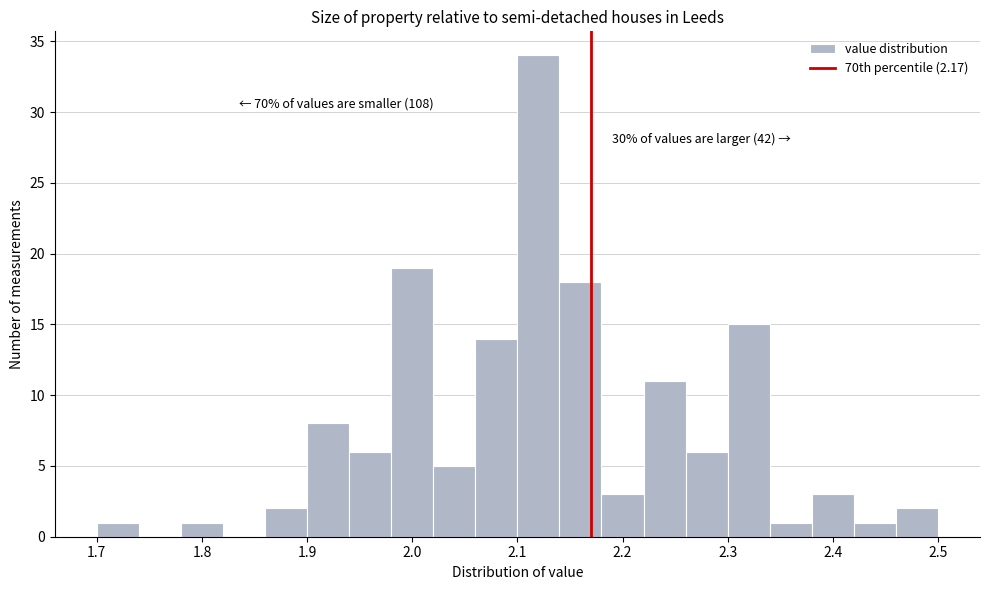

Over which range of the x-axis is the bar tallest?

2.10 to 2.14